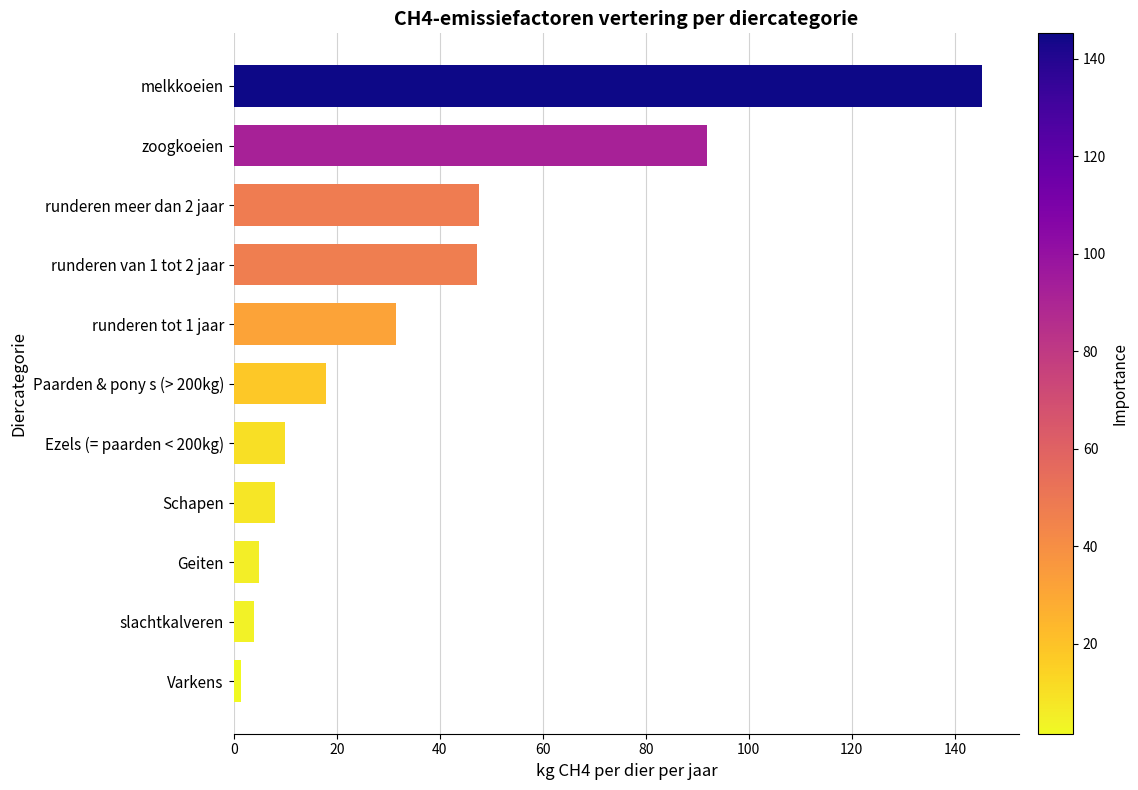

What is the ratio of the value at slachtkalveren to the value at Schapen?

0.5